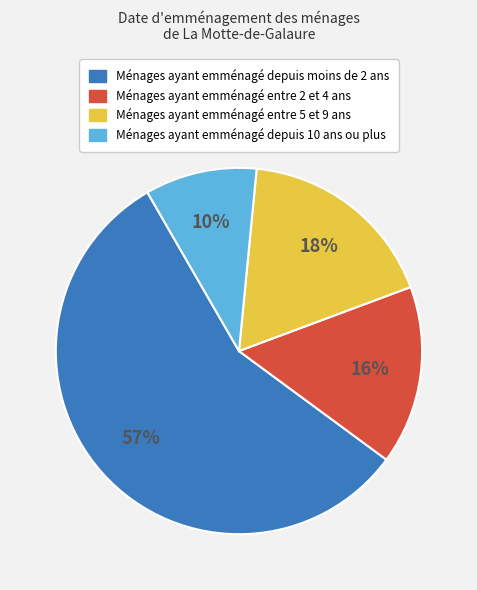

To the nearest percent, what is the average slice percentage?

25%